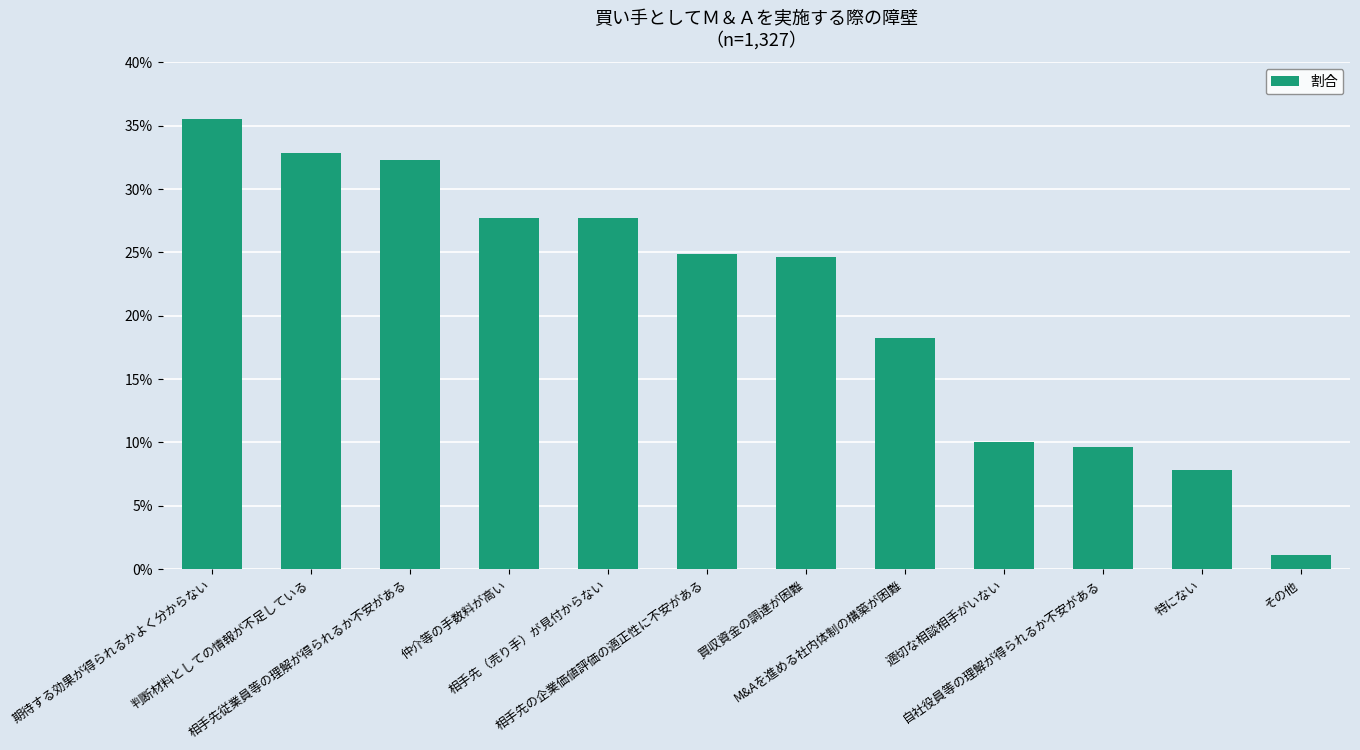

What is the label of the 4th bar from the right?

適切な相談相手がいない